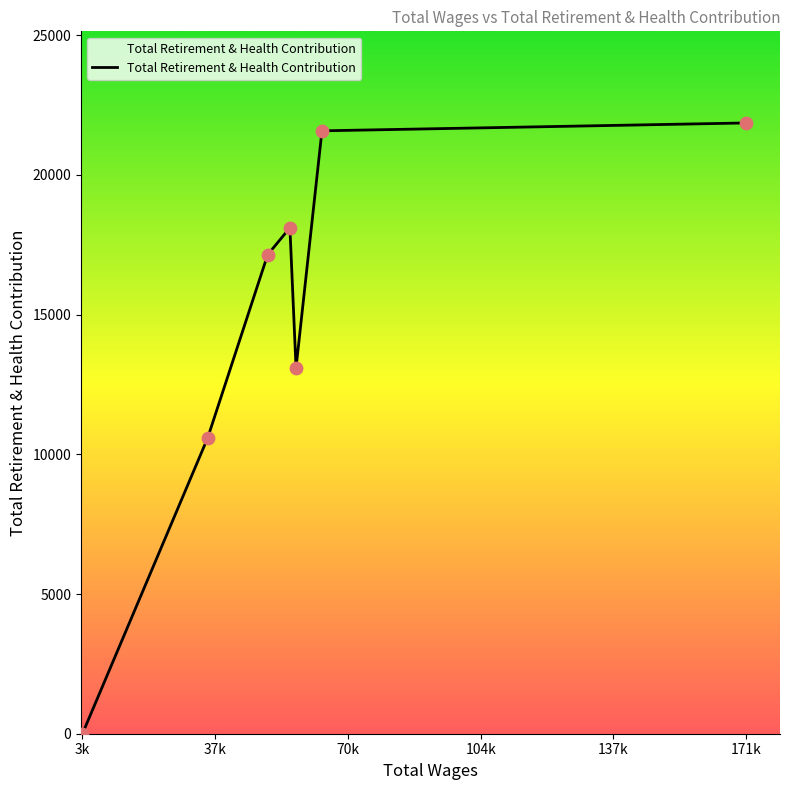

What is the greatest value displayed?

21861